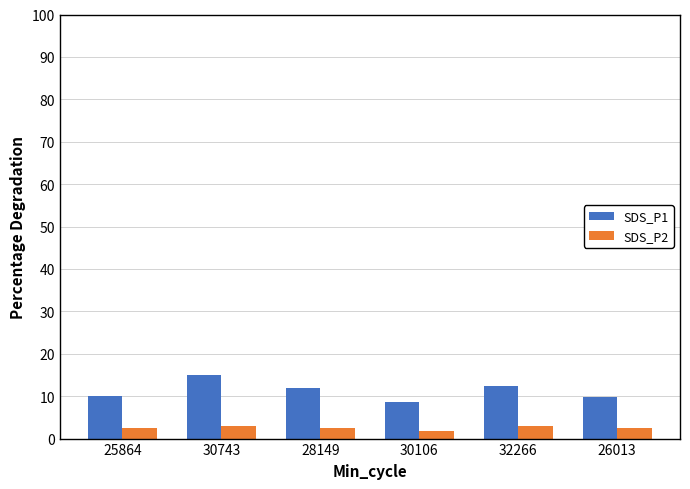

What is the greatest value displayed?

15.0